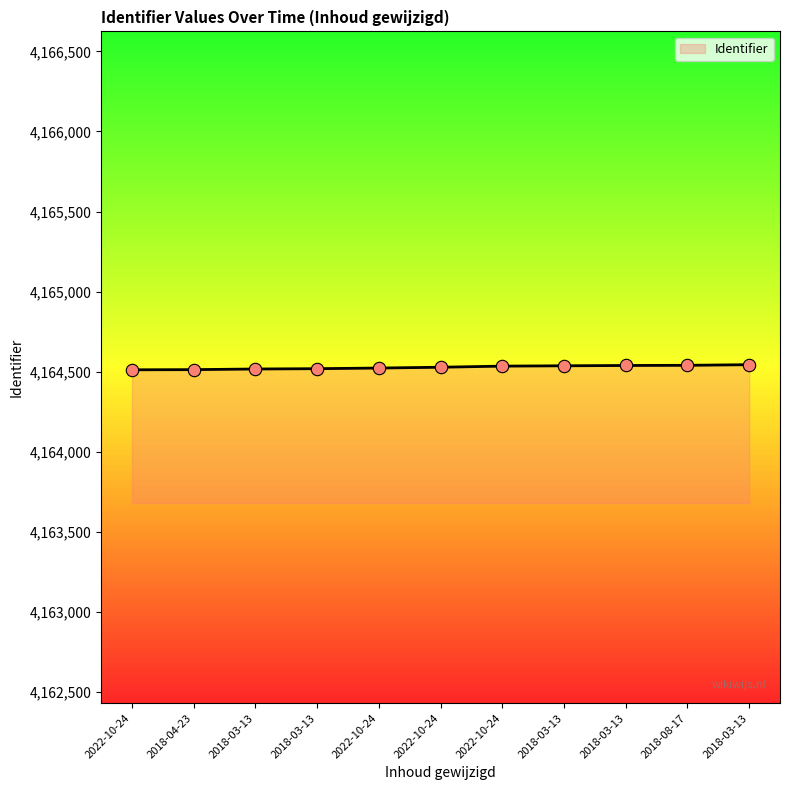

Approximately how many times larger is the value at 2022-10-24 compared to 2022-10-24?

1.0